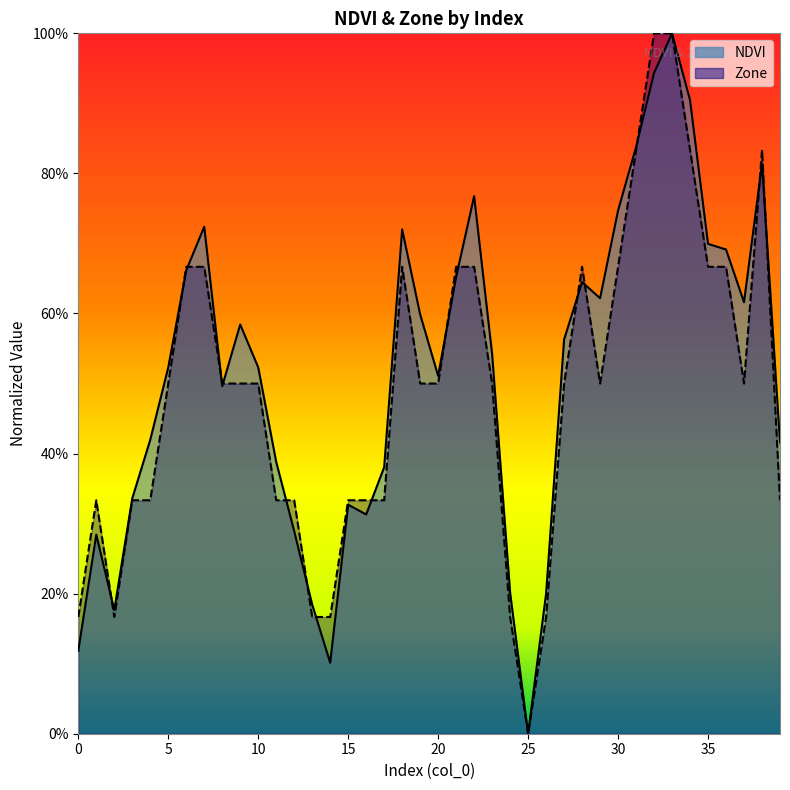

True or false: Zone and NDVI cross at least once.

True